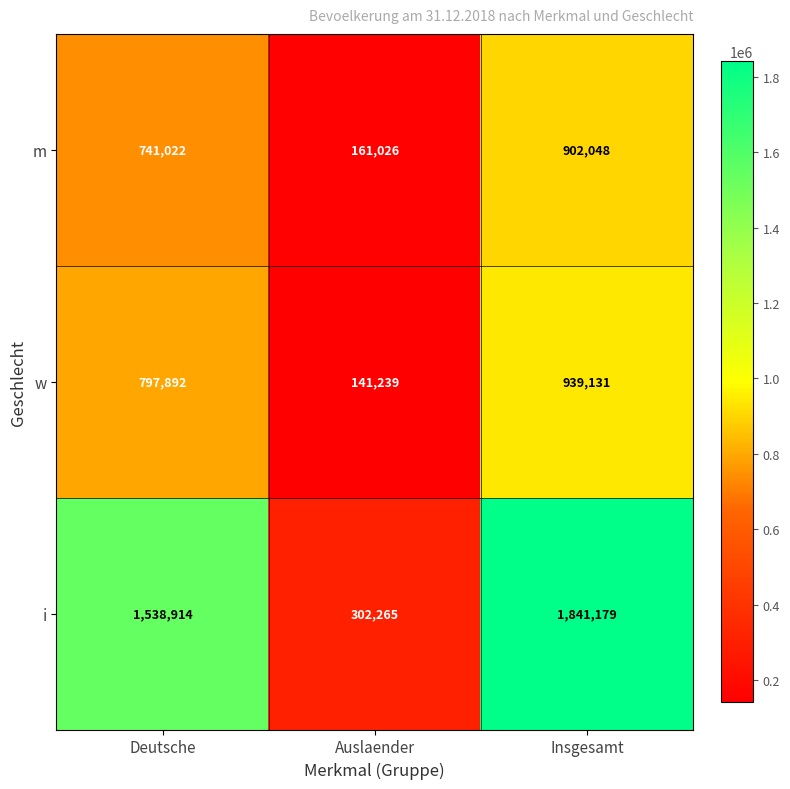

What is the difference between the highest and lowest values at Deutsche?

797892